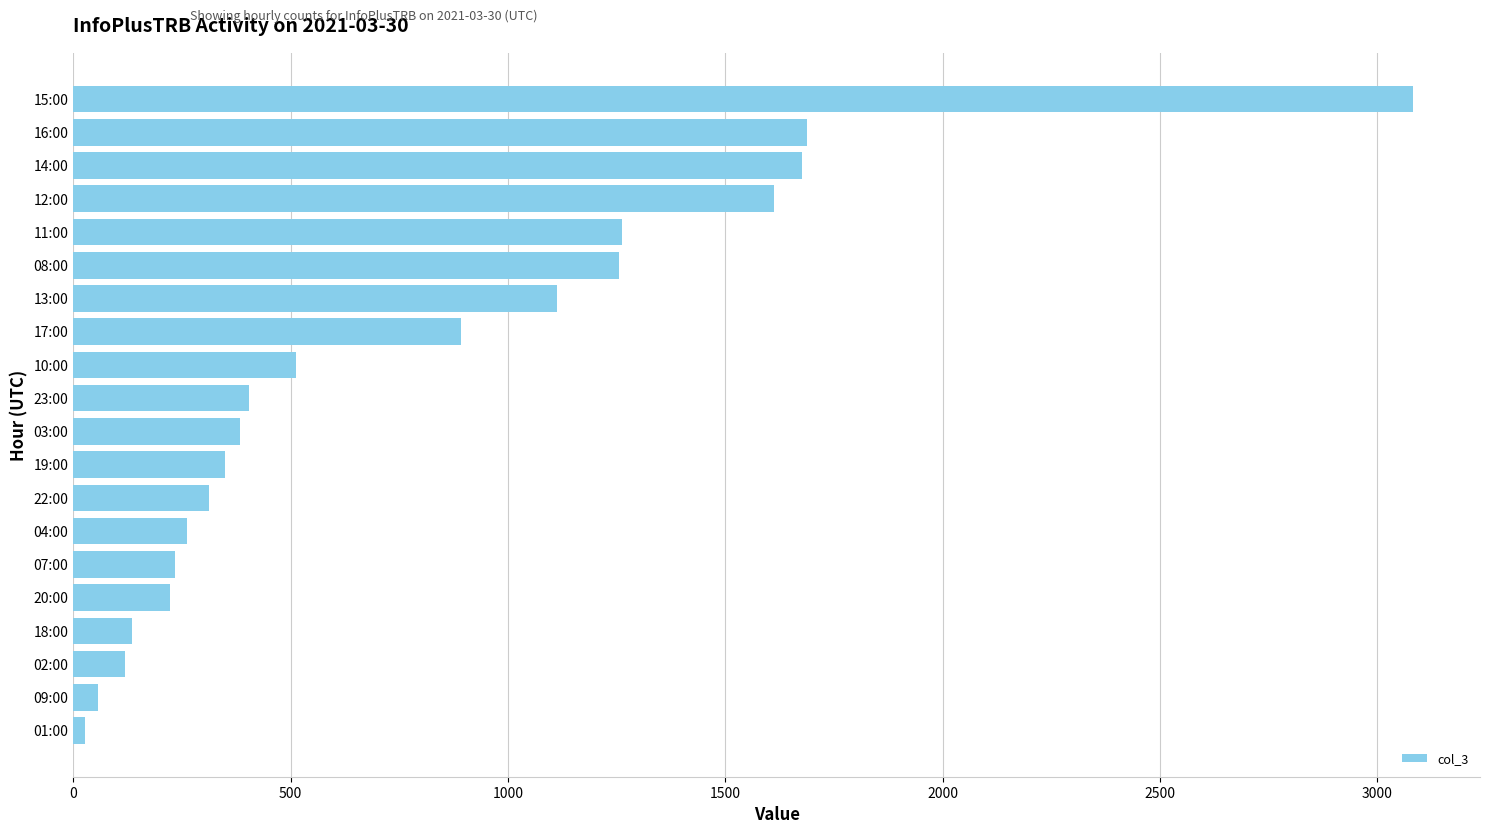

Where is the data nearest to the value 1554?

12:00